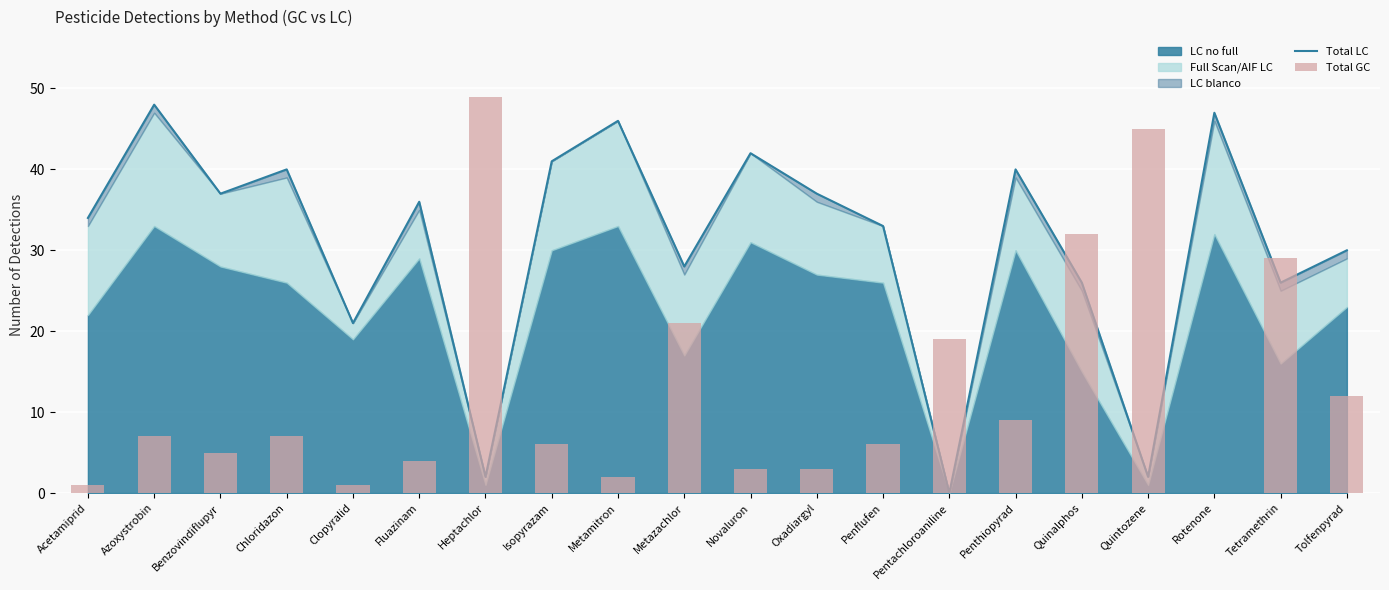

Count the number of categories in the chart.

20